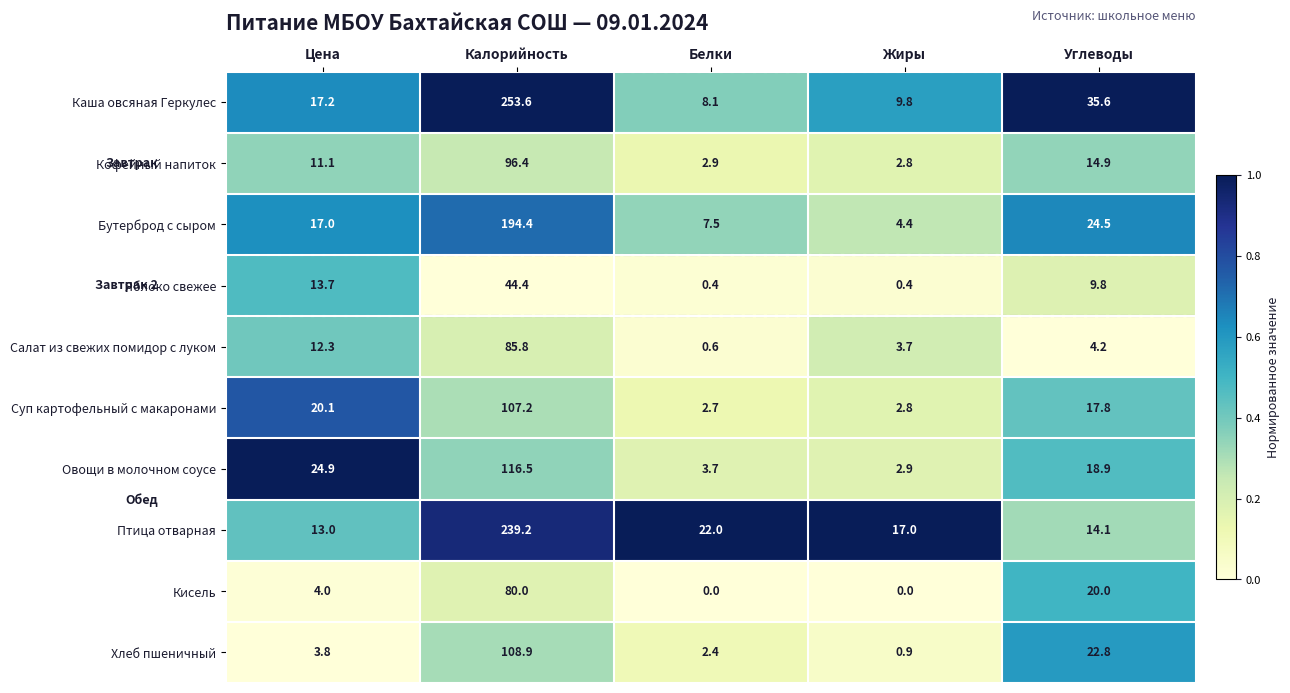

Which series has the widest spread of values?

Каша овсяная Геркулес